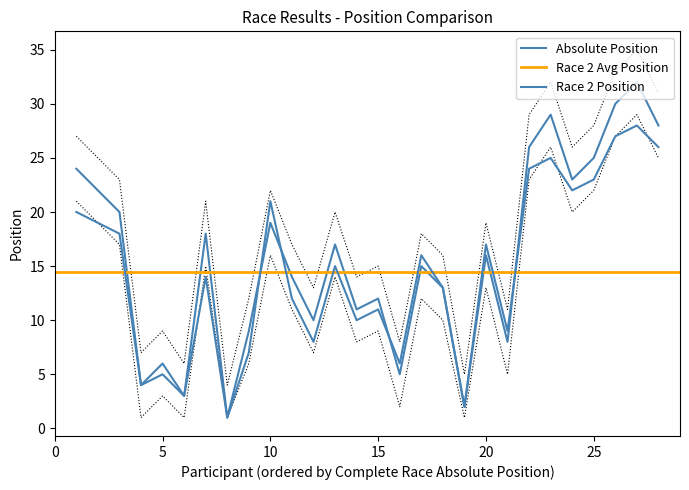

Reading left to right, extract all data points from this chart.

Absolute Position: 24	22	20	4	6	3	18	1	9	19	14	10	17	11	12	5	15	13	2	16	8	26	29	23	25	30	32	28
Race2 Position: 20	19	18	4	5	3	14	1	7	21	12	8	15	10	11	6	16	13	2	17	9	24	25	22	23	27	28	26